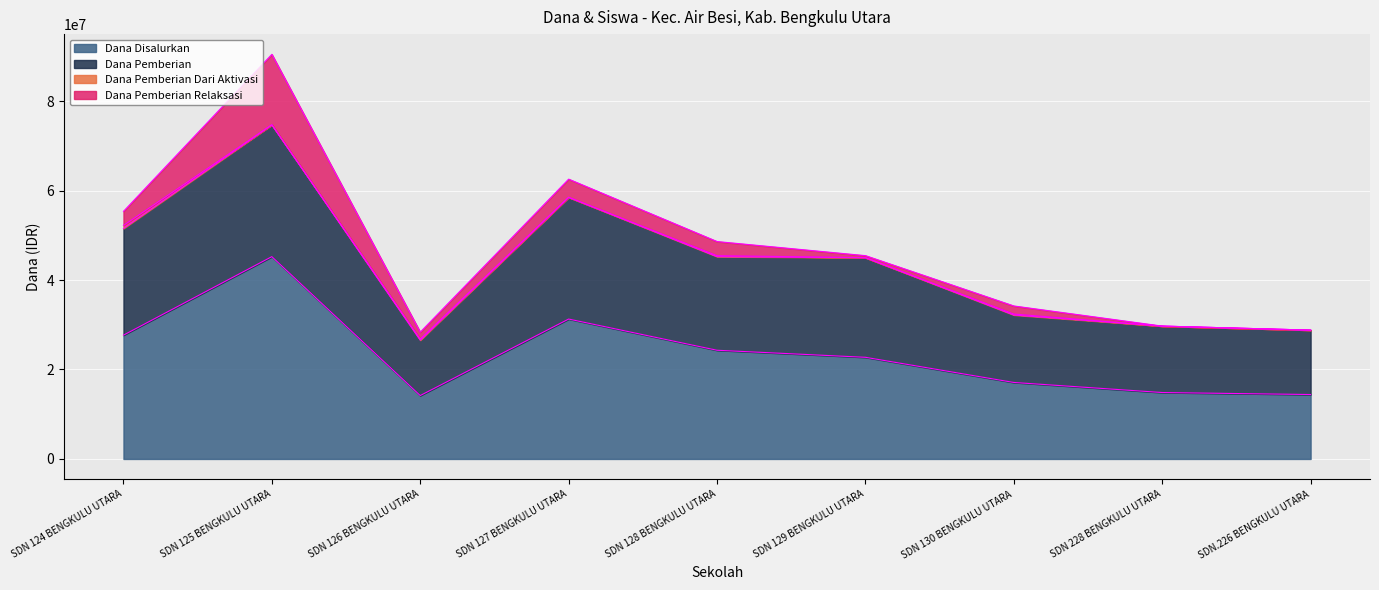

Which series changed the most between SDN 125 BENGKULU UTARA and SDN 126 BENGKULU UTARA?

Dana Disalurkan